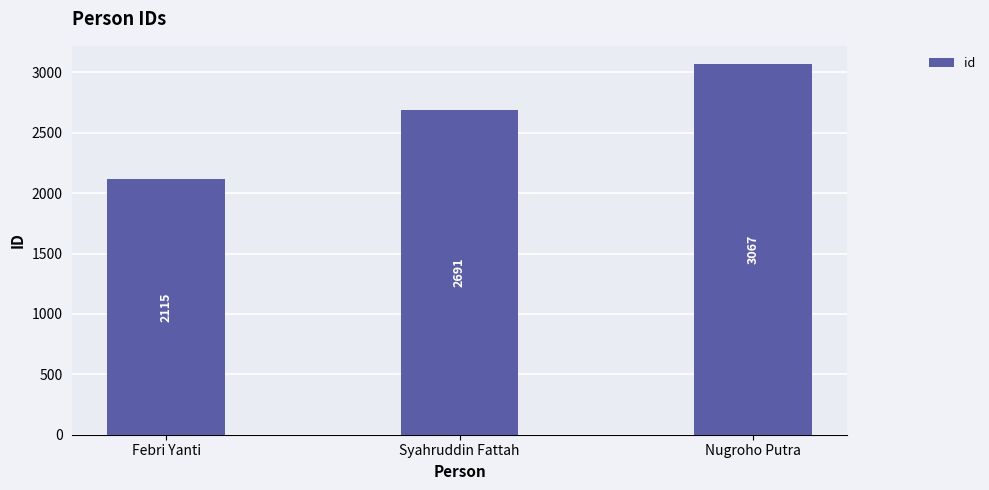

What is the label of the 2nd bar from the right?

Syahruddin Fattah